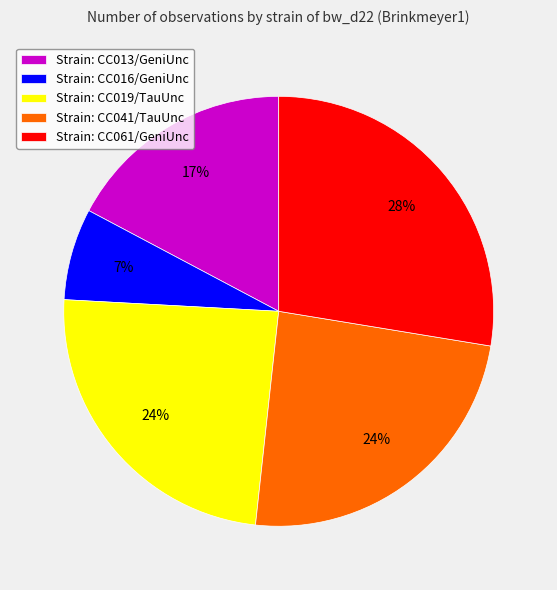

Is there any slice that represents more than half of the pie?

No